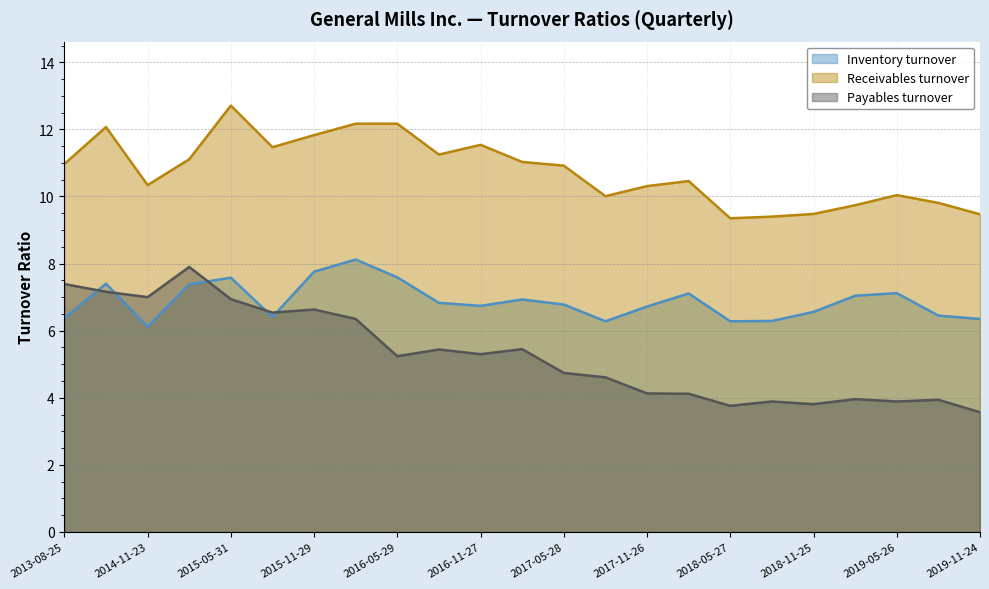

Which series has the widest spread of values?

Payables turnover